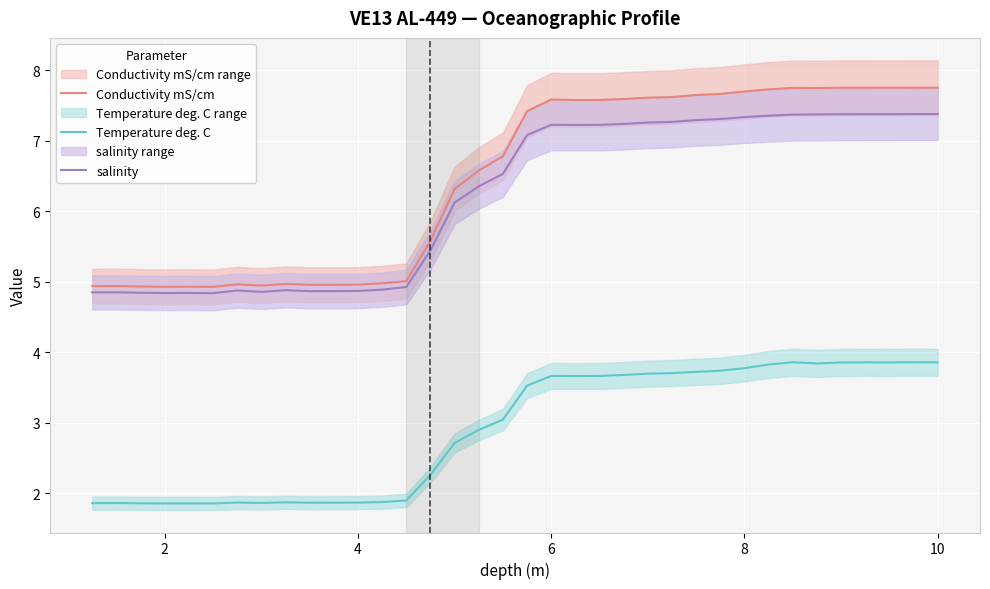

What is the highest value of the Conductivity mS/cm series?

7.8